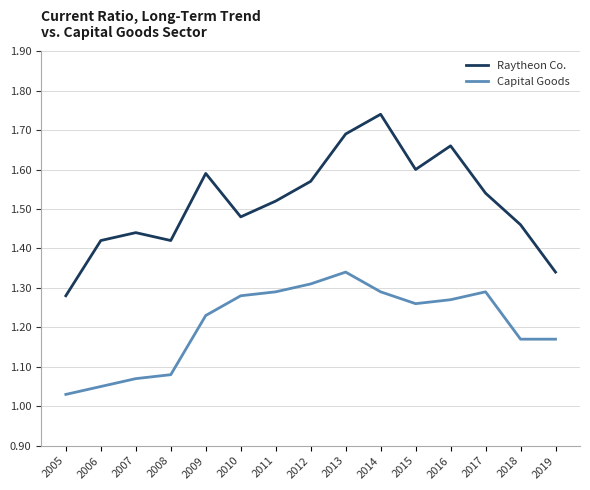

What are all the series names shown in the legend?

Raytheon Co., Capital Goods